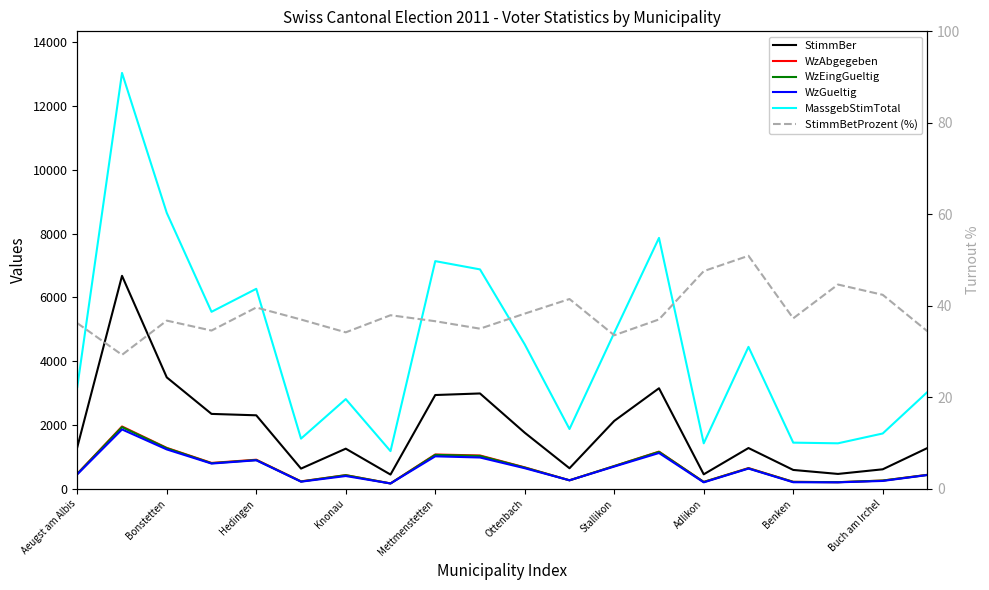

What is the difference between the maximum and minimum values in the StimmBer series?

6231.0